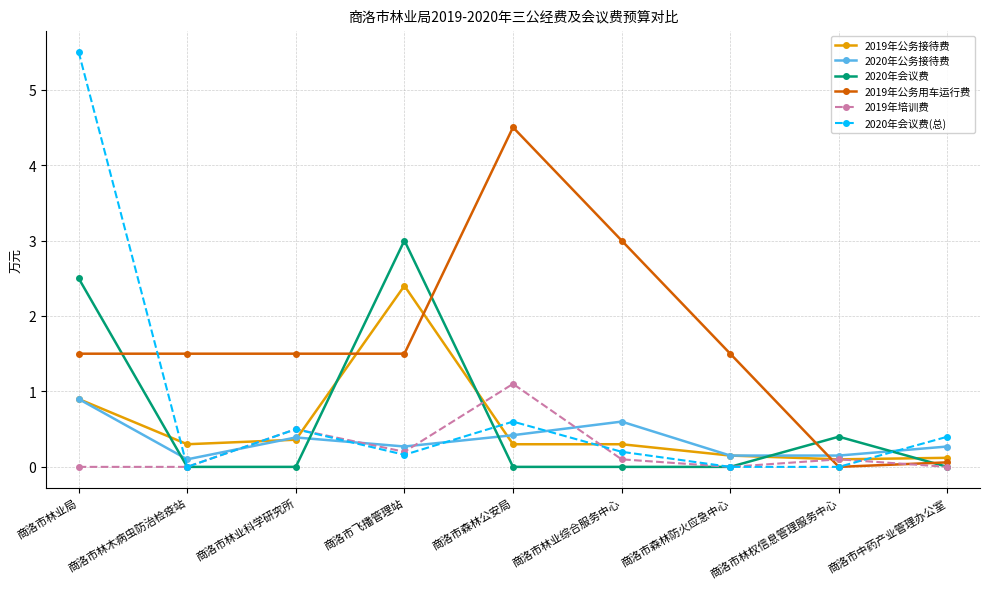

What is the value of the 2019年培训费 point at the 5th from the left?

1.1